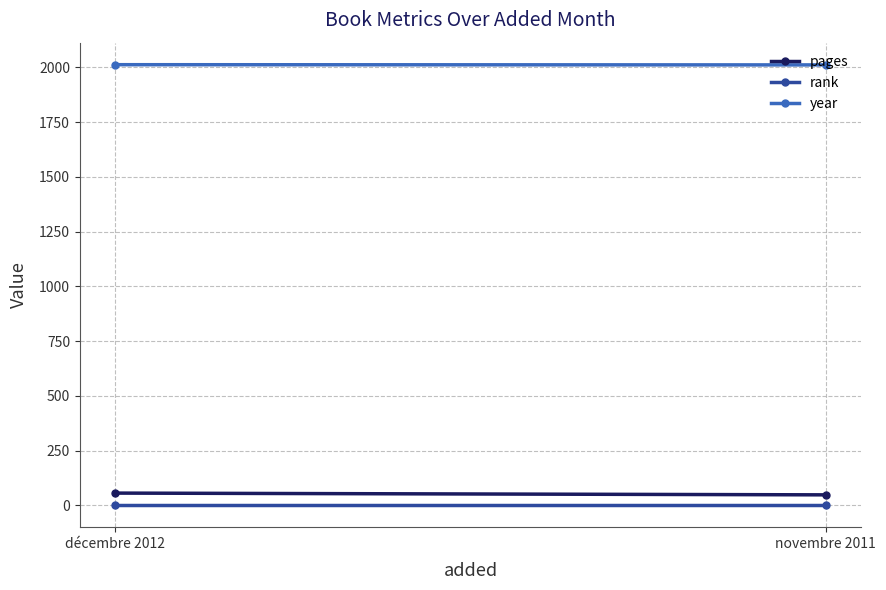

True or false: pages has a value of 56 at décembre 2012.

True